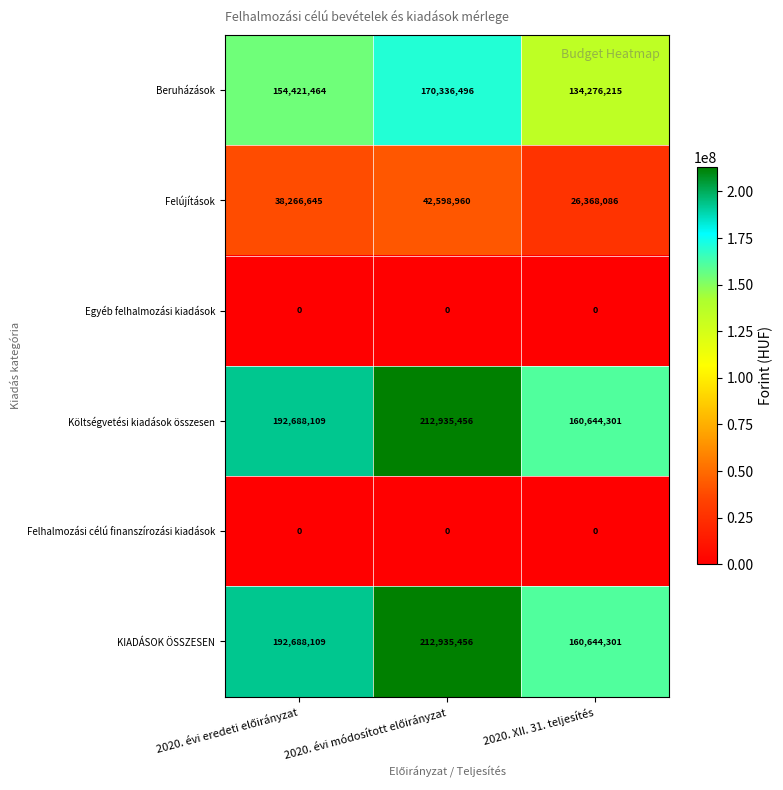

What is the highest value of the Beruházások series?

170336496